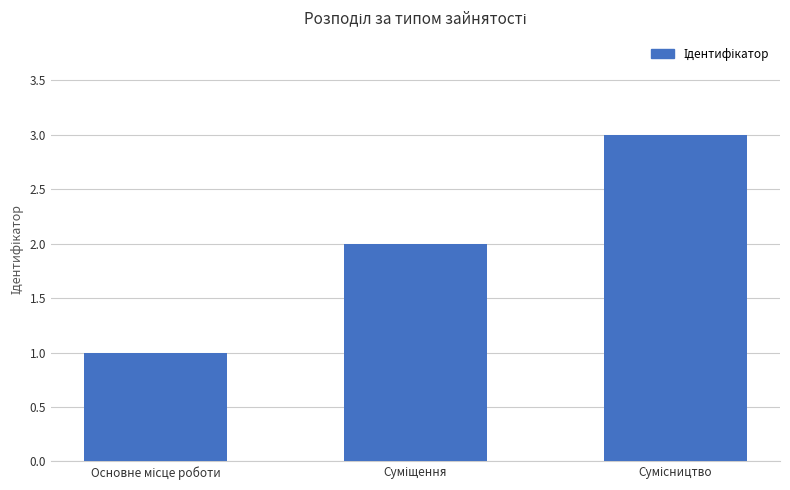

What is the sum of all values?

6